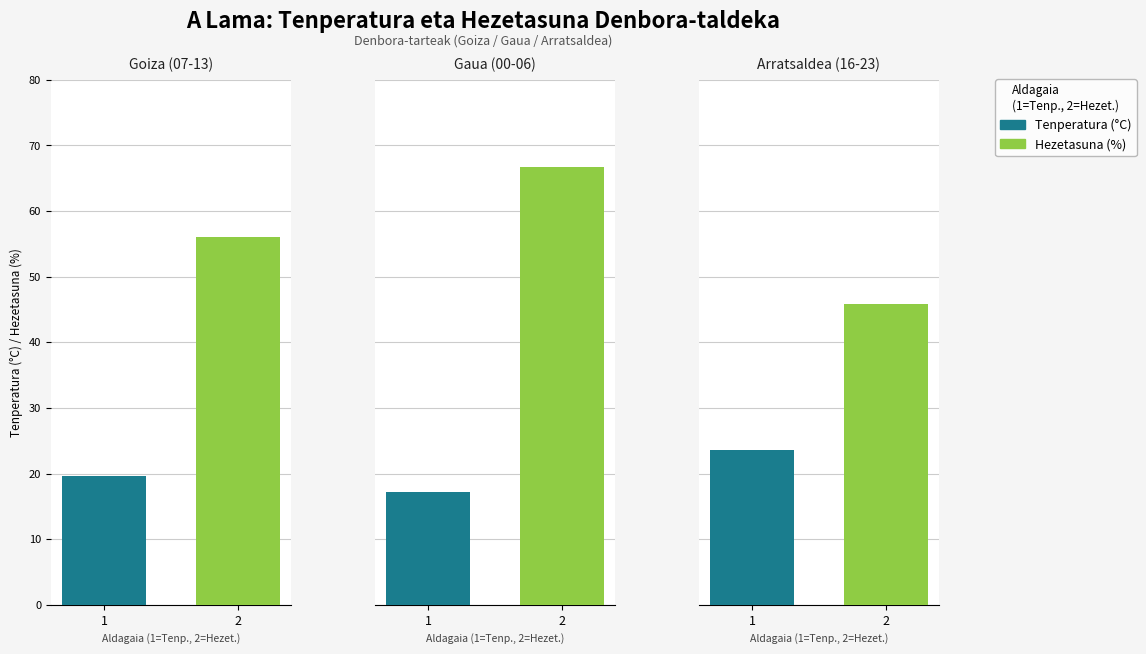

Is it true that Hezetasuna (%) equals 34.4 at 11:00?

False